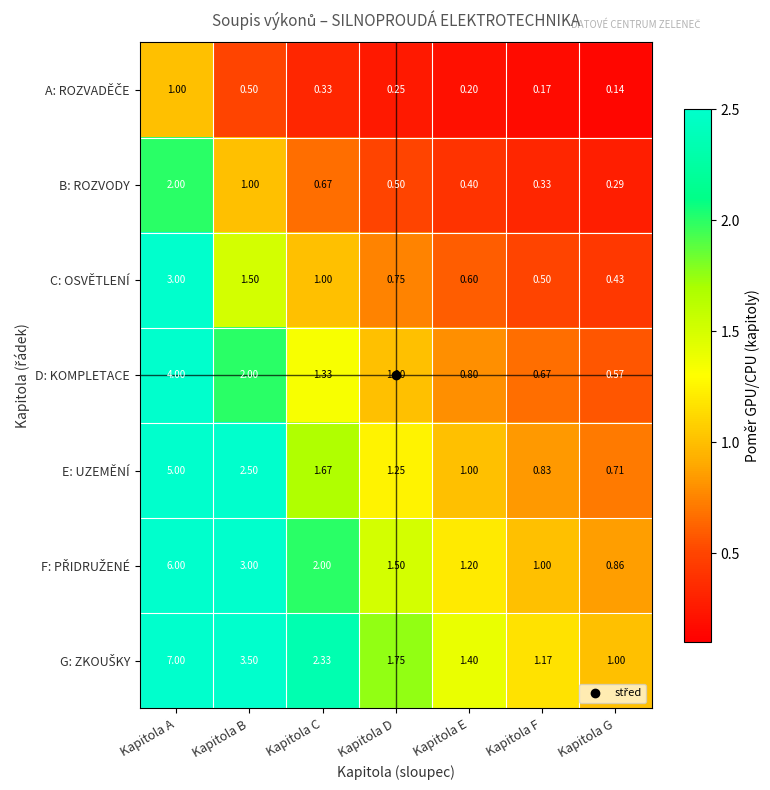

Which category has the lowest value in the C: OSVĚTLENÍ series?

Kapitola G